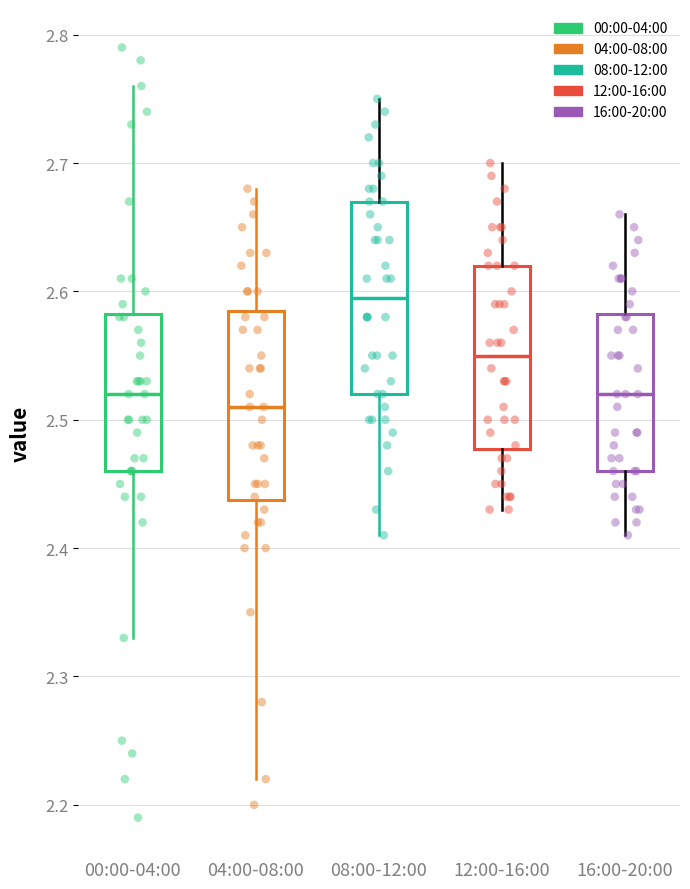

Reading left to right, read every box against the y-axis: the position of its median line, the range the box covers, and the ends of its whiskers. The values are not printed on the chart, so give them approximately, as read against the axis.

00:00-04:00: median 2.52, box 2.46 to 2.58, whiskers 2.33 to 2.76
04:00-08:00: median 2.51, box 2.44 to 2.59, whiskers 2.22 to 2.68
08:00-12:00: median 2.60, box 2.52 to 2.67, whiskers 2.41 to 2.75
12:00-16:00: median 2.55, box 2.48 to 2.62, whiskers 2.43 to 2.70
16:00-20:00: median 2.52, box 2.46 to 2.58, whiskers 2.41 to 2.66